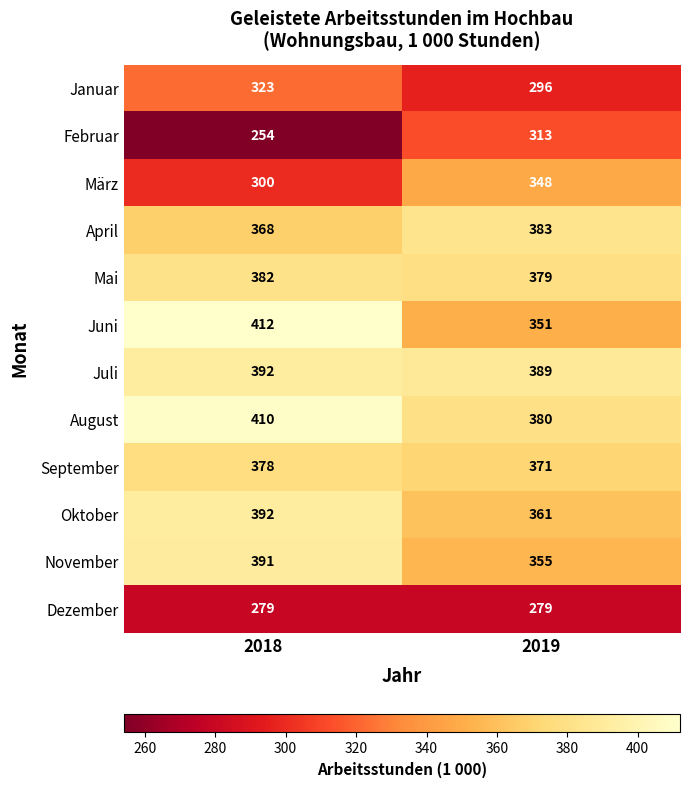

The value of September at 2018 is 189. True or false?

False